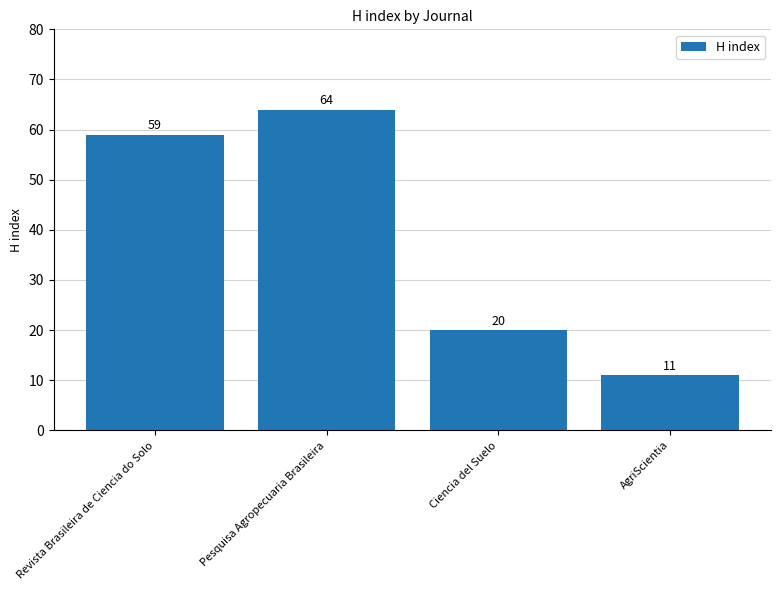

What position from the right is Pesquisa Agropecuaria Brasileira?

3